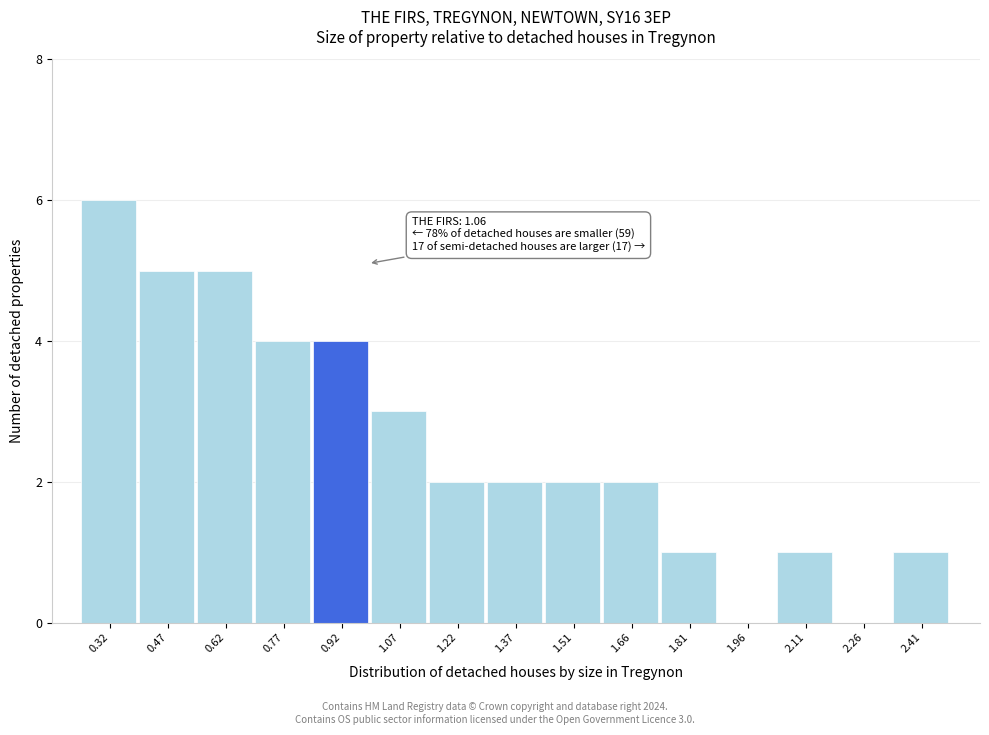

Reading right to left, transcribe all the data shown in this chart.

2.41=1	2.26=0	2.11=1	1.96=0	1.81=1	1.66=2	1.51=2	1.37=2	1.22=2	1.07=3	0.92=4	0.77=4	0.62=5	0.47=5	0.32=6